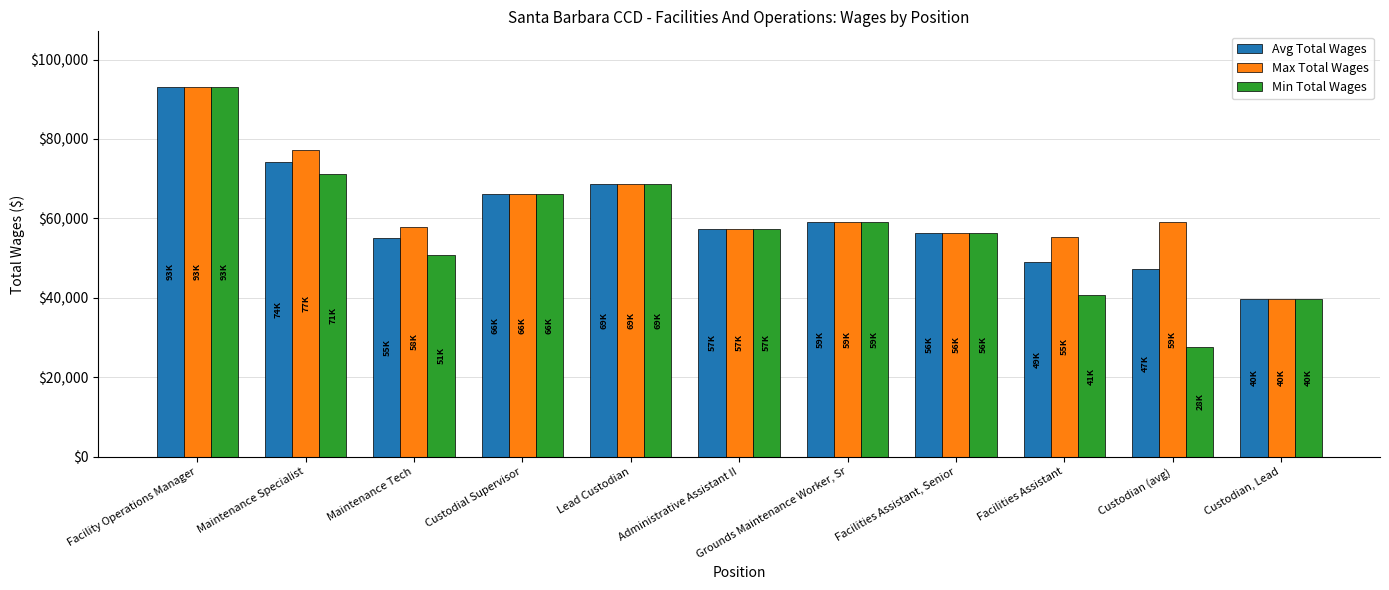

What is the total value across all series at Maintenance Tech?

163714